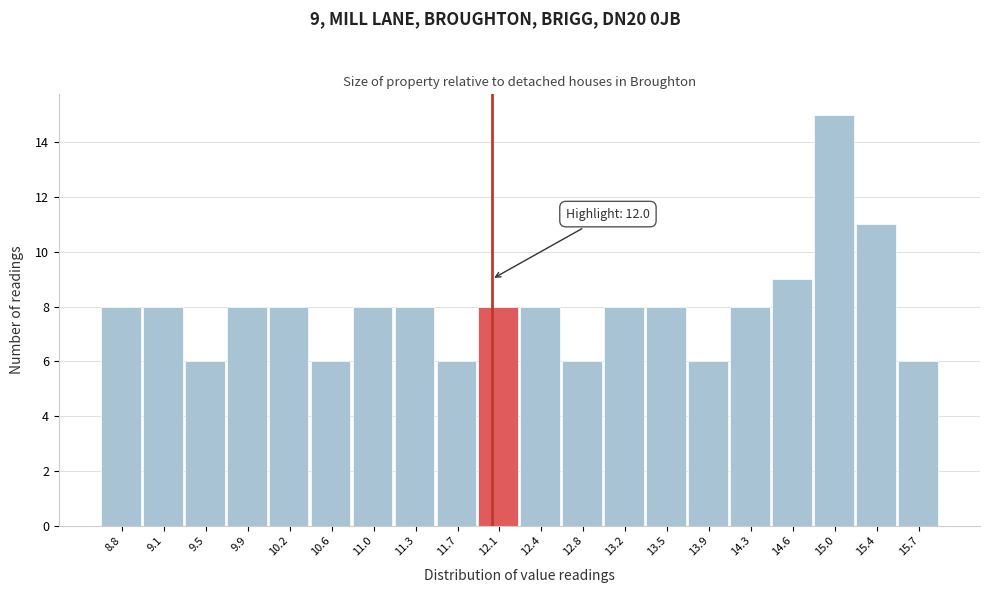

Over which range of the x-axis is the bar tallest?

14.805 to 15.170